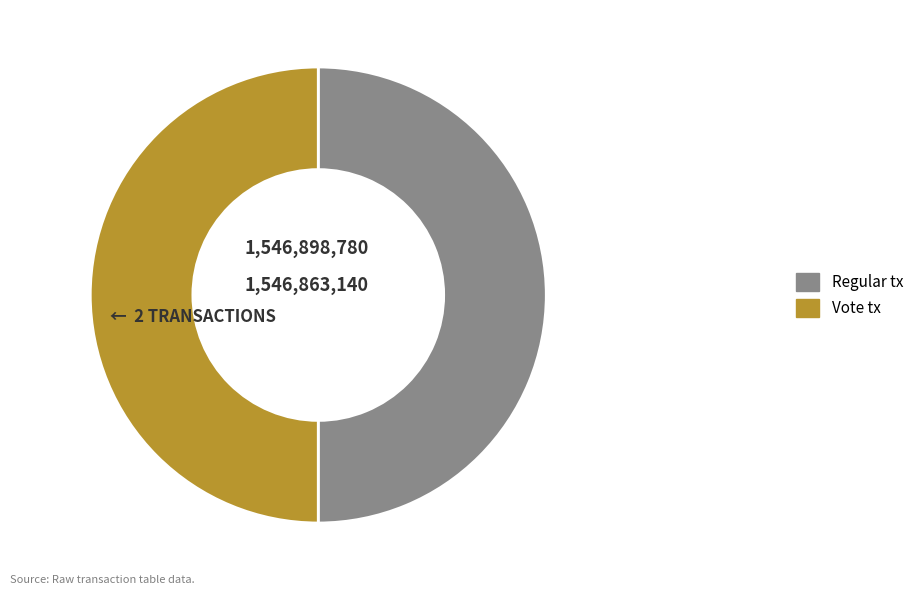

True or false: Regular accounts for 50% of the total.

True